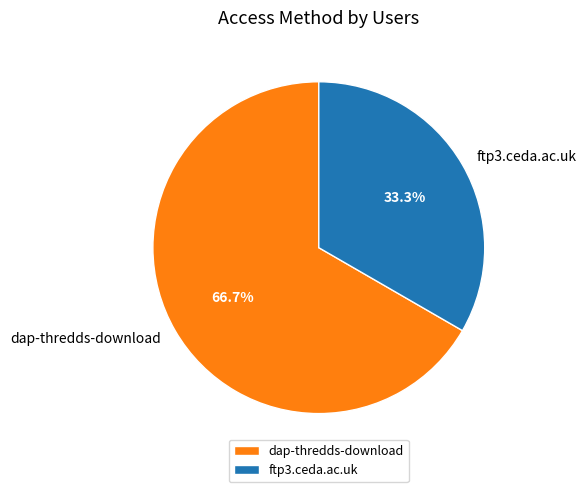

Do ftp3.ceda.ac.uk and dap-thredds-download together represent more than half of the pie?

Yes